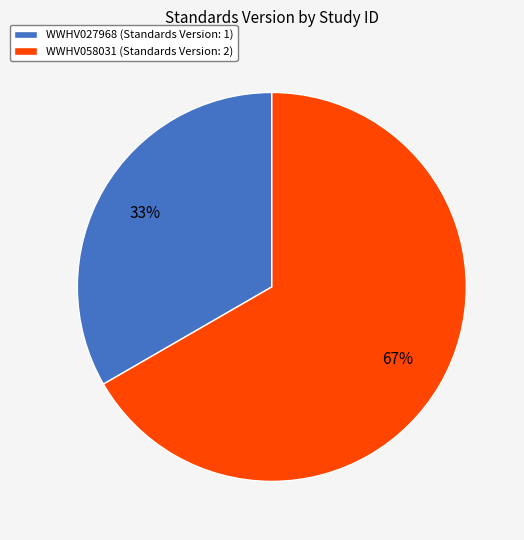

What is the smallest slice in the pie chart?

WWHV027968